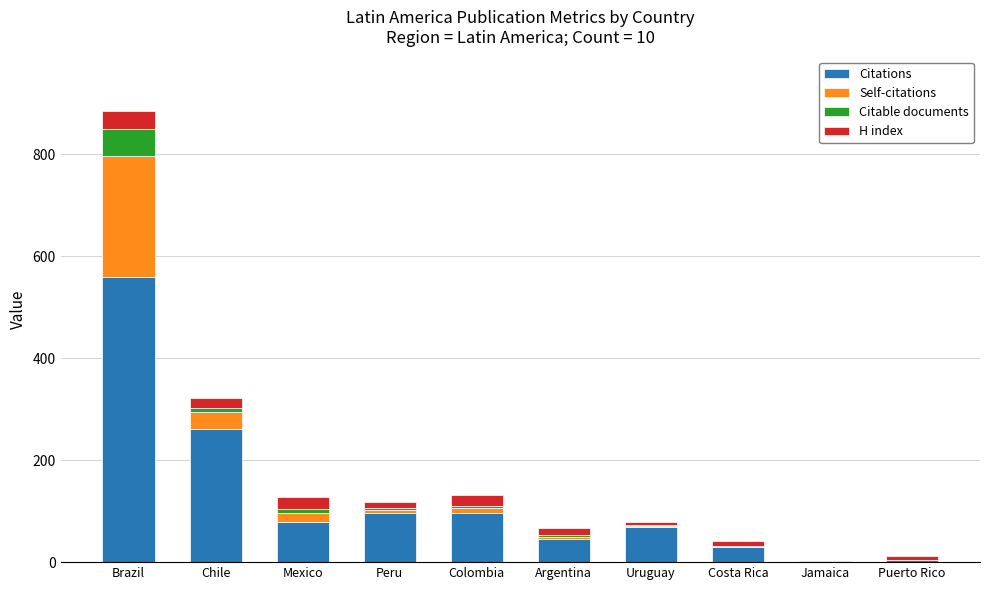

What is the maximum value for Citations?

560